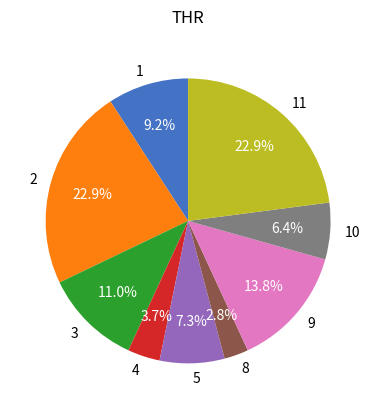

Does 9 account for over 50% of the chart?

No